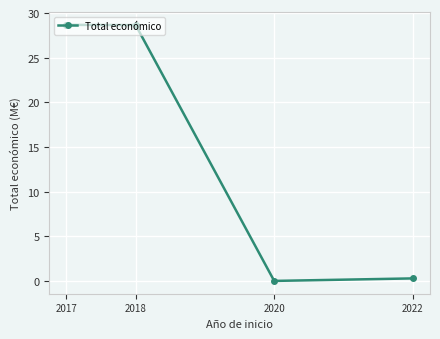

True or false: there are more than 2 points higher than both neighbors.

False